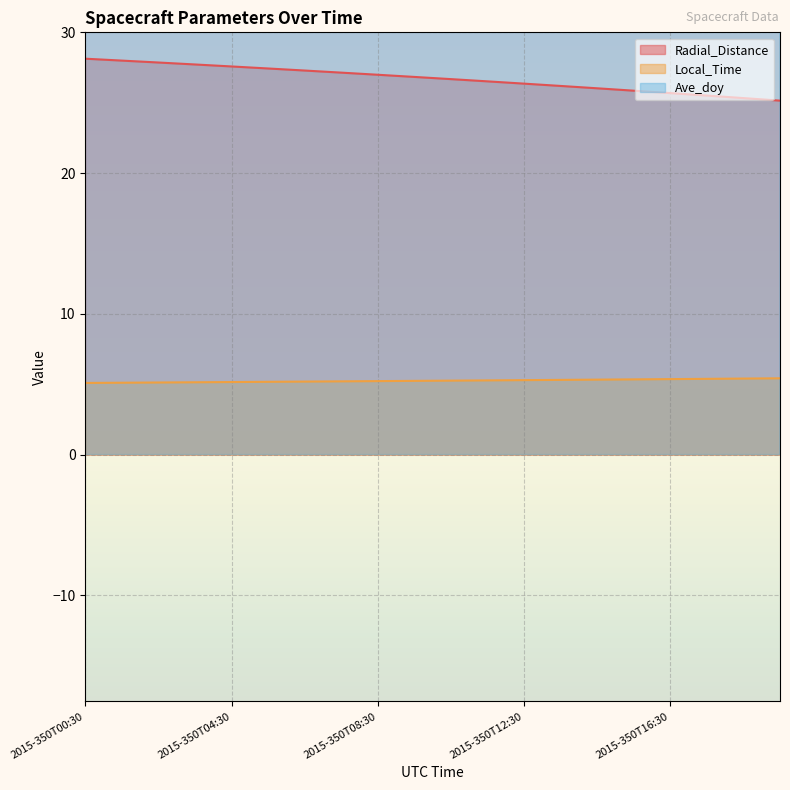

Reading left to right, transcribe all the data shown in this chart.

Radial_Distance: 28.1	28.0	27.9	27.7	27.6	27.4	27.3	27.1	27.0	26.8	26.7	26.5	26.4	26.2	26.0	25.9	25.7	25.5	25.3	25.1
Local_Time: 5.1	5.1	5.1	5.1	5.2	5.2	5.2	5.2	5.2	5.2	5.3	5.3	5.3	5.3	5.3	5.3	5.4	5.4	5.4	5.4
Ave_doy: 350.0	350.1	350.1	350.1	350.2	350.2	350.3	350.3	350.4	350.4	350.4	350.5	350.5	350.6	350.6	350.6	350.7	350.7	350.8	350.8